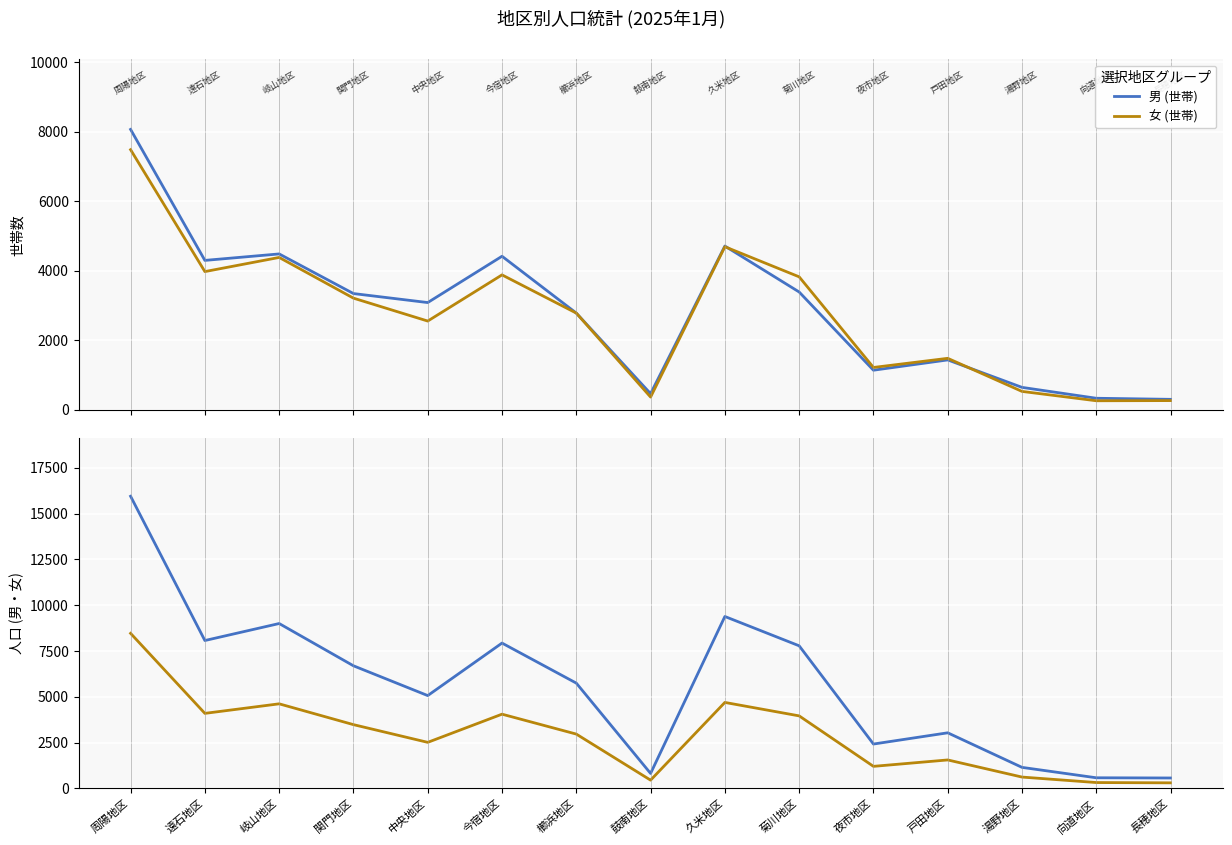

How many lines are shown in the chart?

4